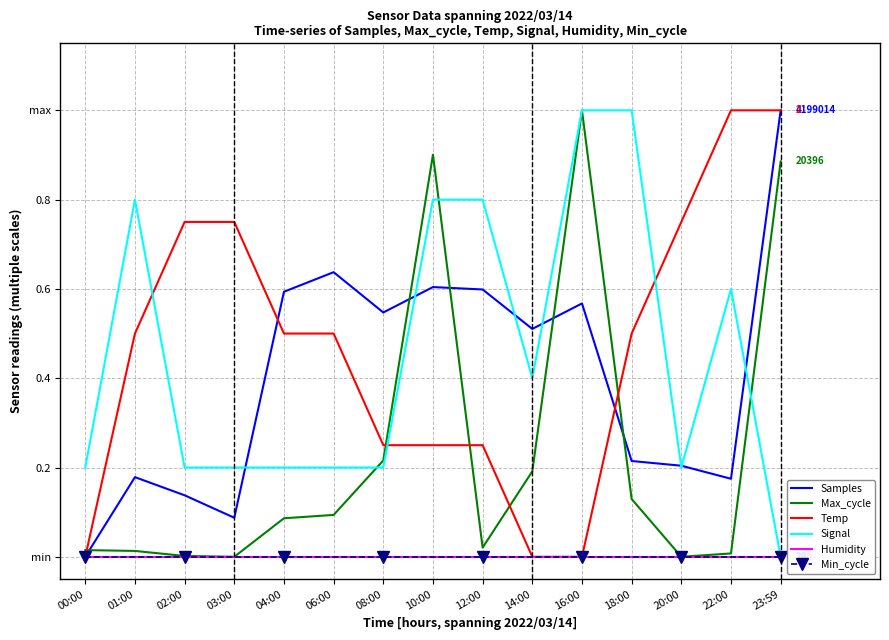

Which series ends up on top after the final intersection of Max_cycle and Signal?

Max_cycle